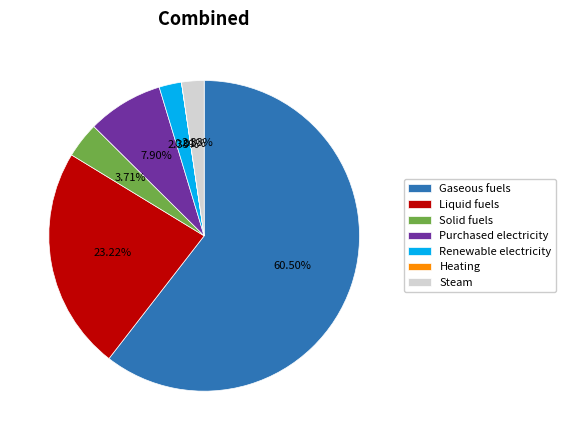

Approximately how many times larger is the value at Gaseous fuels compared to Purchased electricity?

7.7